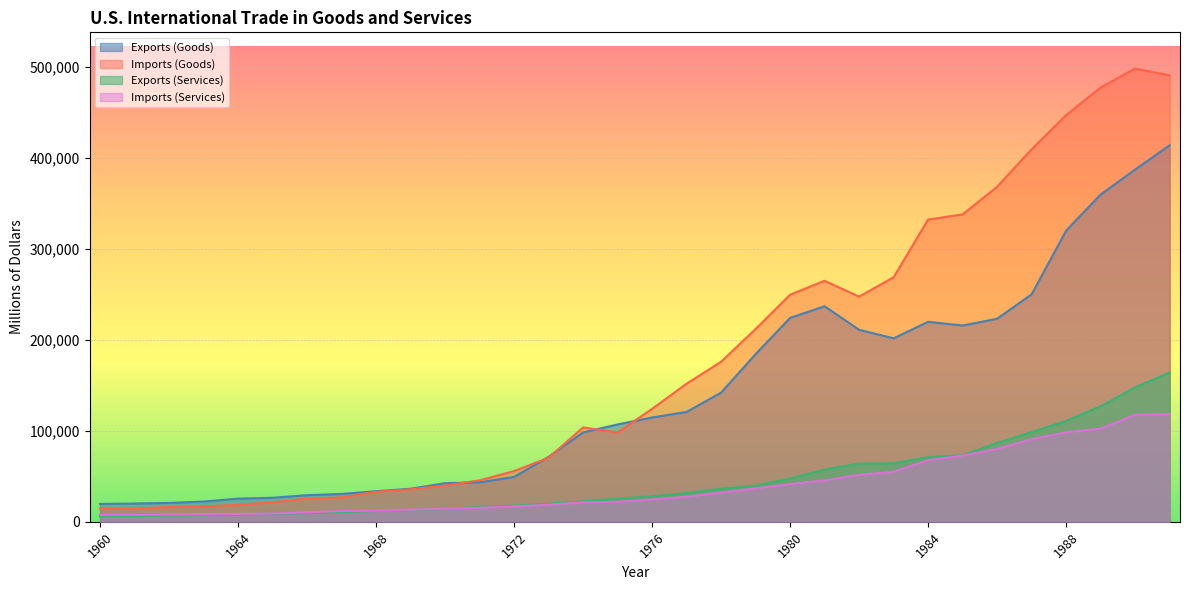

What are all the series names shown in the legend?

Exports (Goods), Imports (Goods), Exports (Services), Imports (Services)